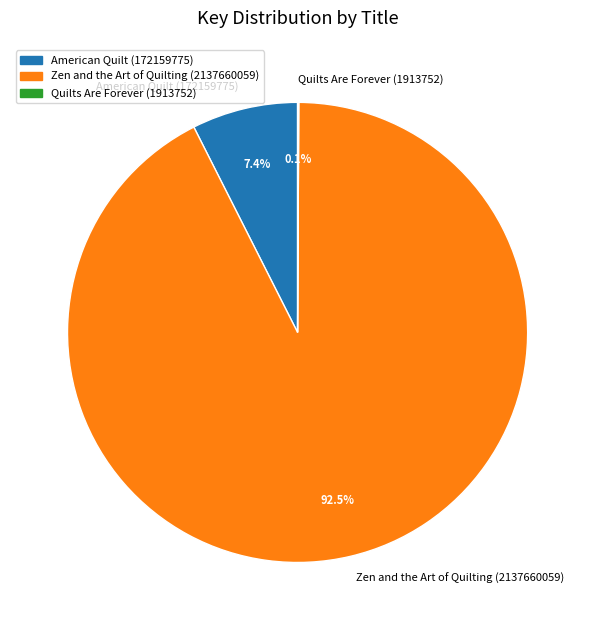

To the nearest percent, what is the combined percentage of Zen and the Art of Quilting (2137660059) and American Quilt (172159775)?

100%